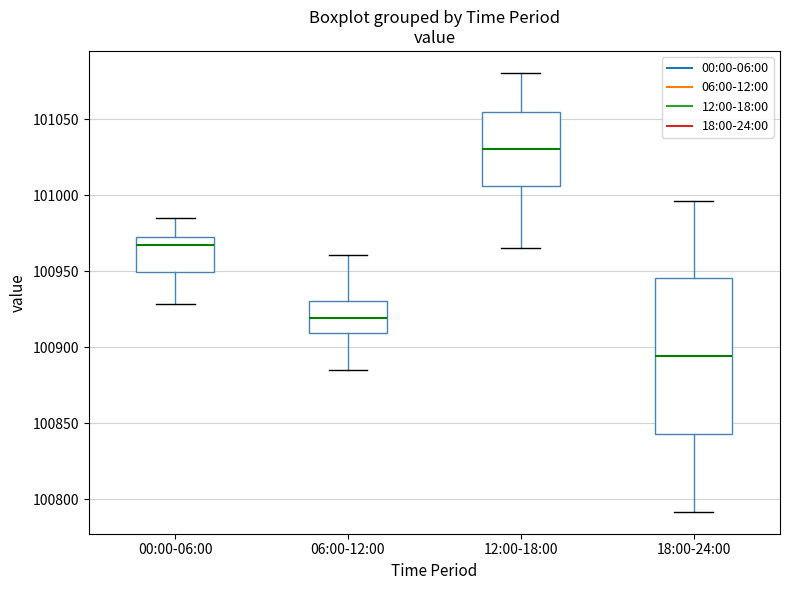

Comparing the boxes themselves (not the whiskers), which one is the tallest?

18:00-24:00